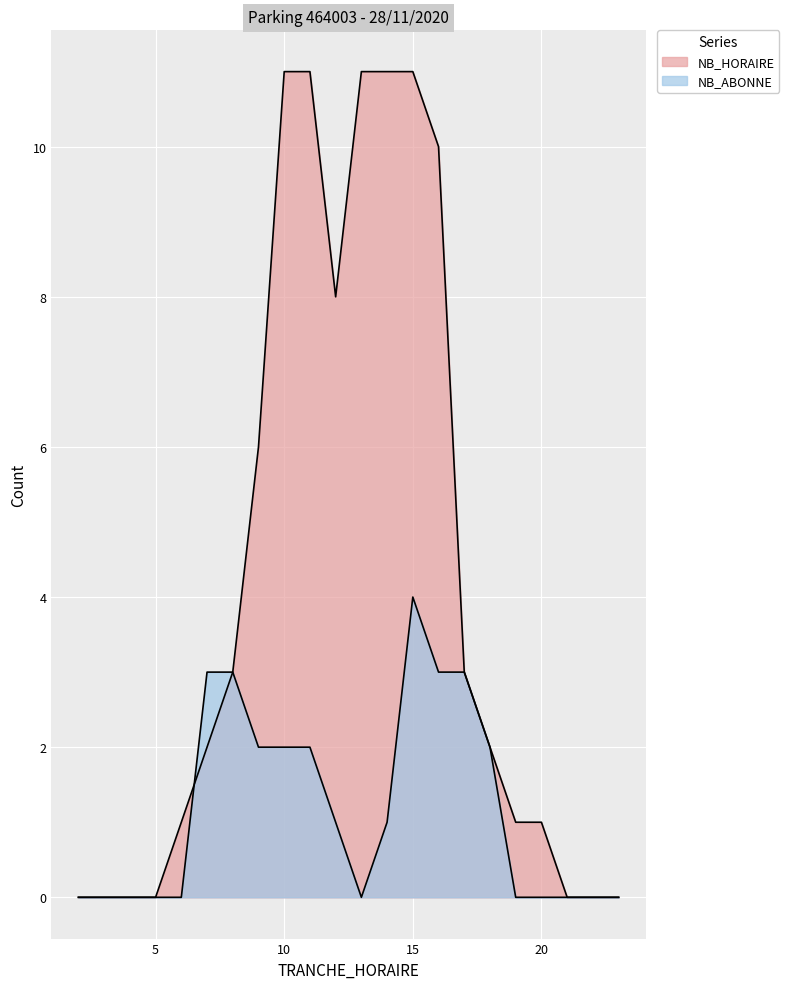

List the series in order of their overall mean, lowest first.

NB_ABONNE, NB_HORAIRE